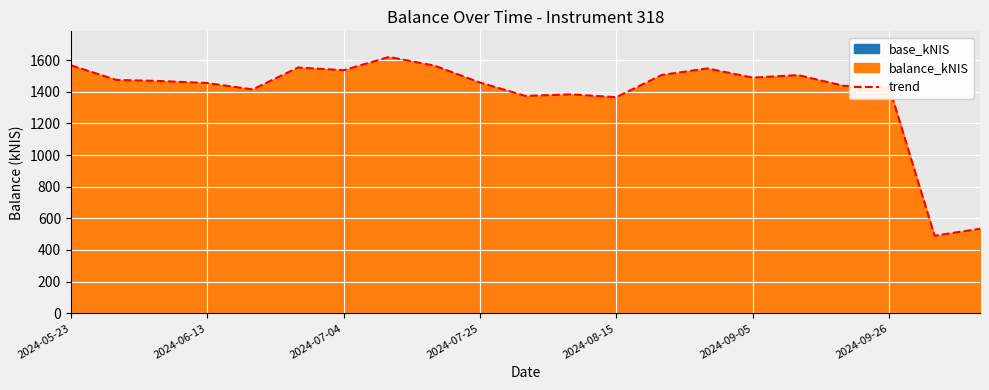

What is the highest value of the trend series?

1619.5